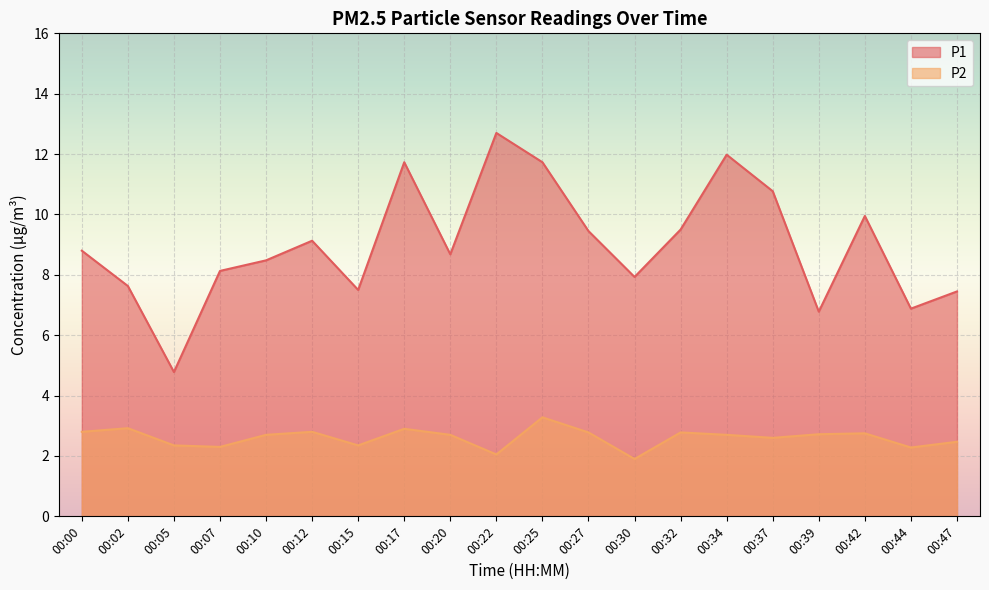

Which series changed the most between 00:05 and 00:39?

P1